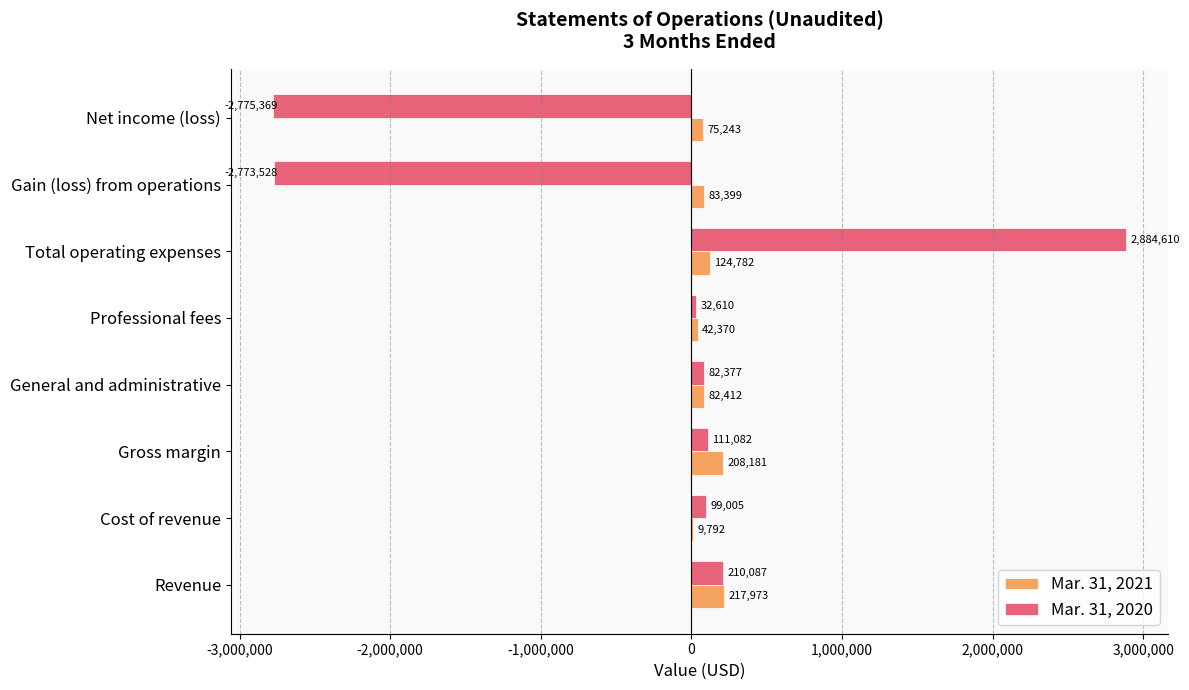

At which category is the sum across all series the highest?

Total operating expenses